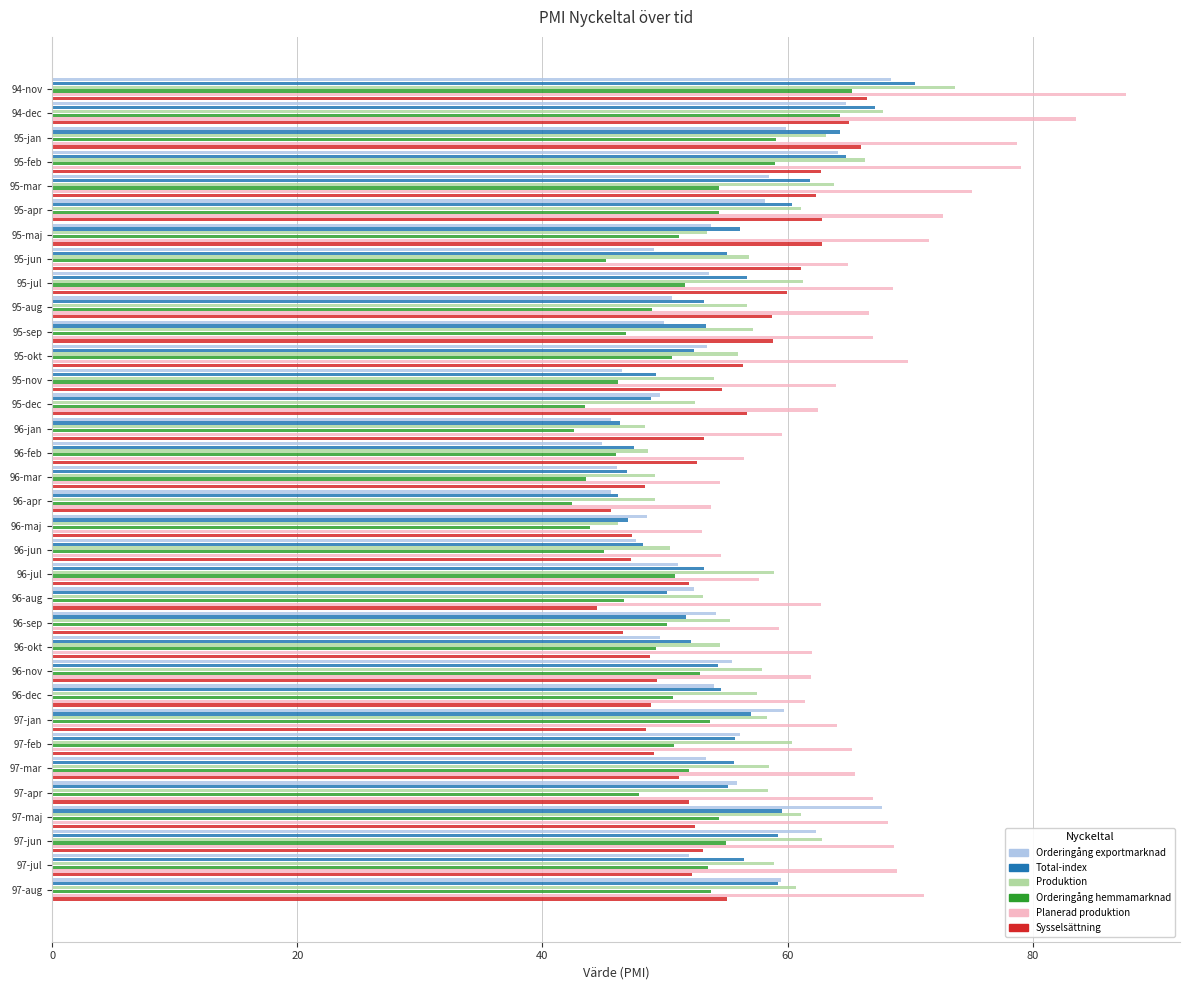

Which series has the largest total across all categories?

Planerad produktion